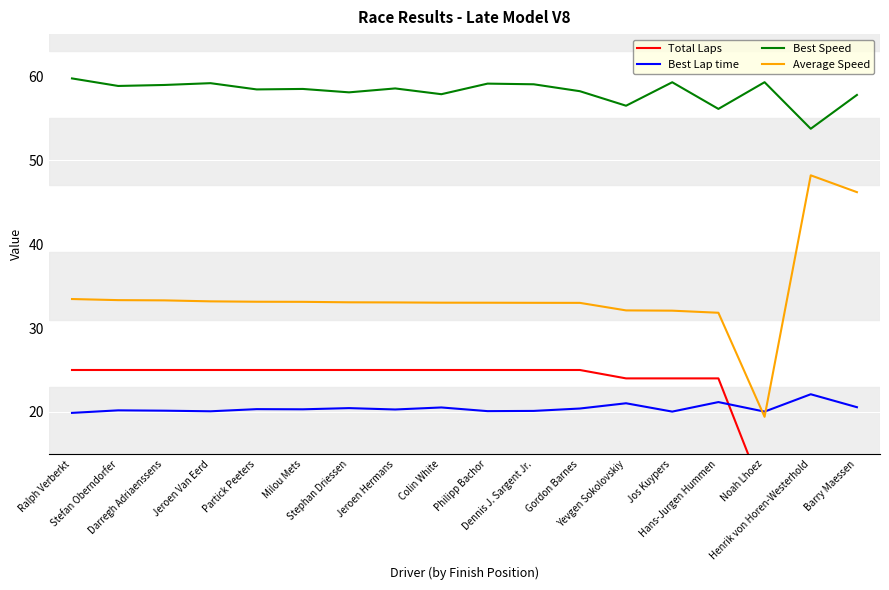

What is the average value of the Best Speed series?

58.2